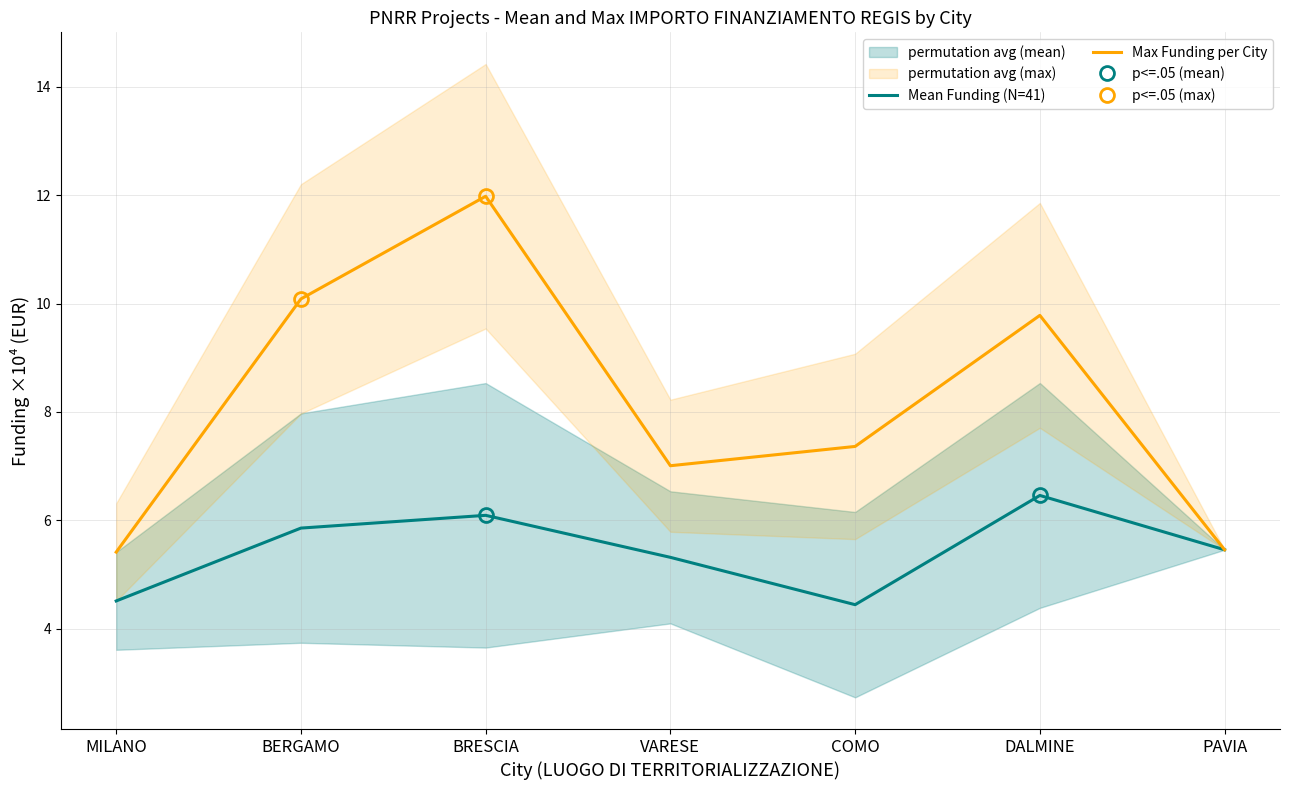

Reading left to right, extract all data points from this chart.

Mean Funding (N=41): MILANO=4.5	BERGAMO=5.9	BRESCIA=6.1	VARESE=5.3	COMO=4.4	DALMINE=6.5	PAVIA=5.5
Max Funding per City: MILANO=5.4	BERGAMO=10.1	BRESCIA=12.0	VARESE=7.0	COMO=7.4	DALMINE=9.8	PAVIA=5.5